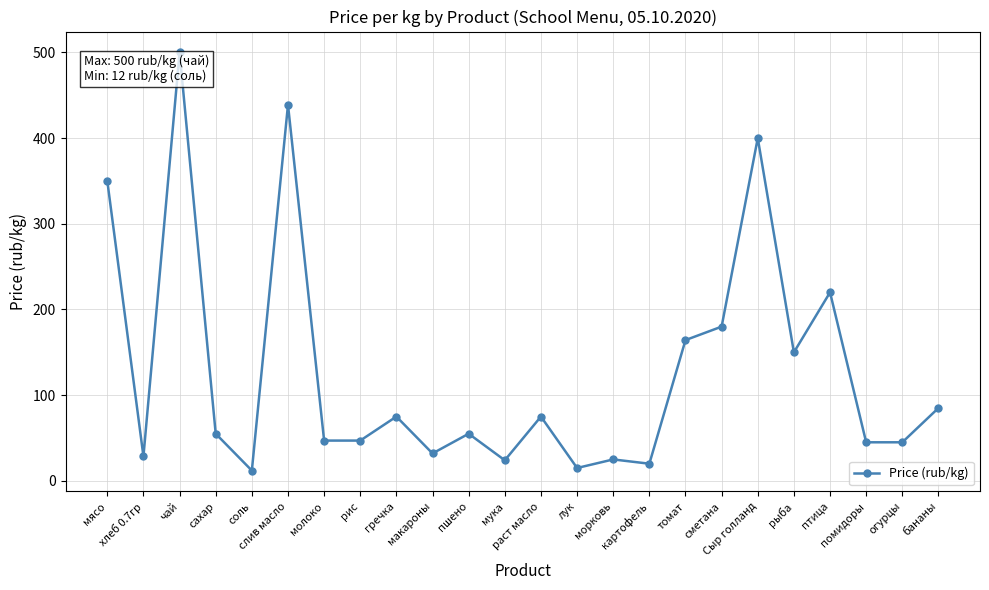

What is the average value?

128.7